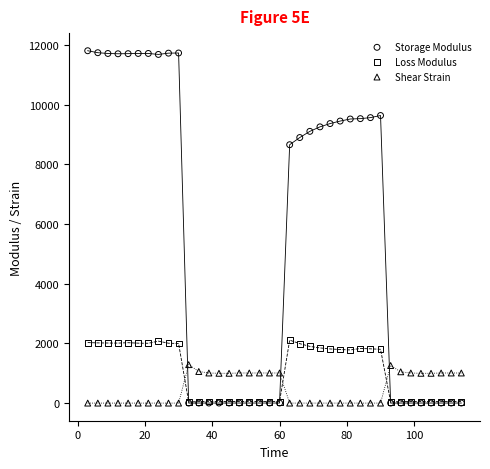

Which series has the widest spread of Y values?

Storage Modulus